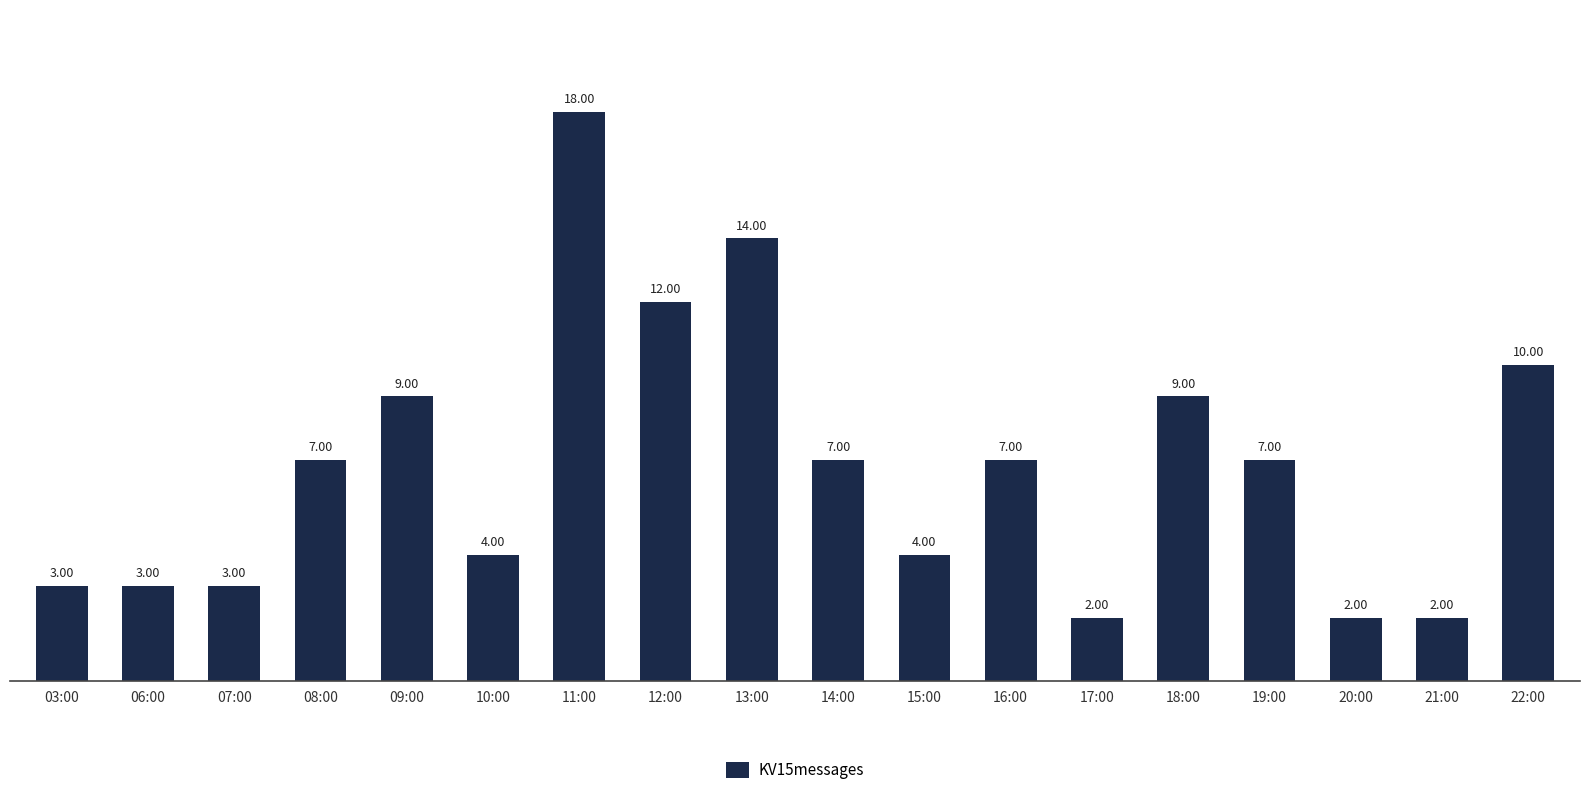

What is the label of the 14th bar from the right?

09:00